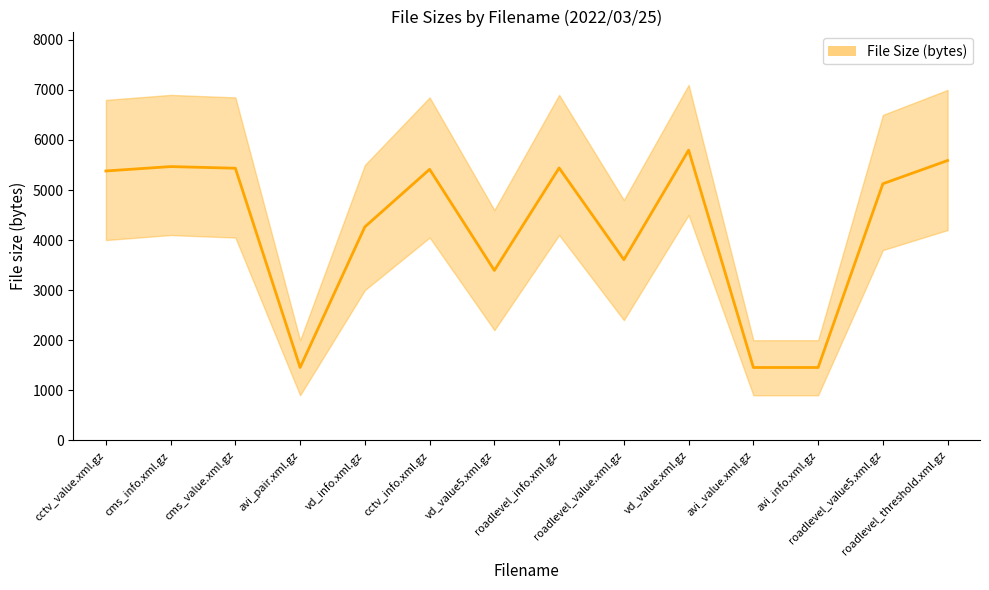

What is the greatest value displayed?

5796